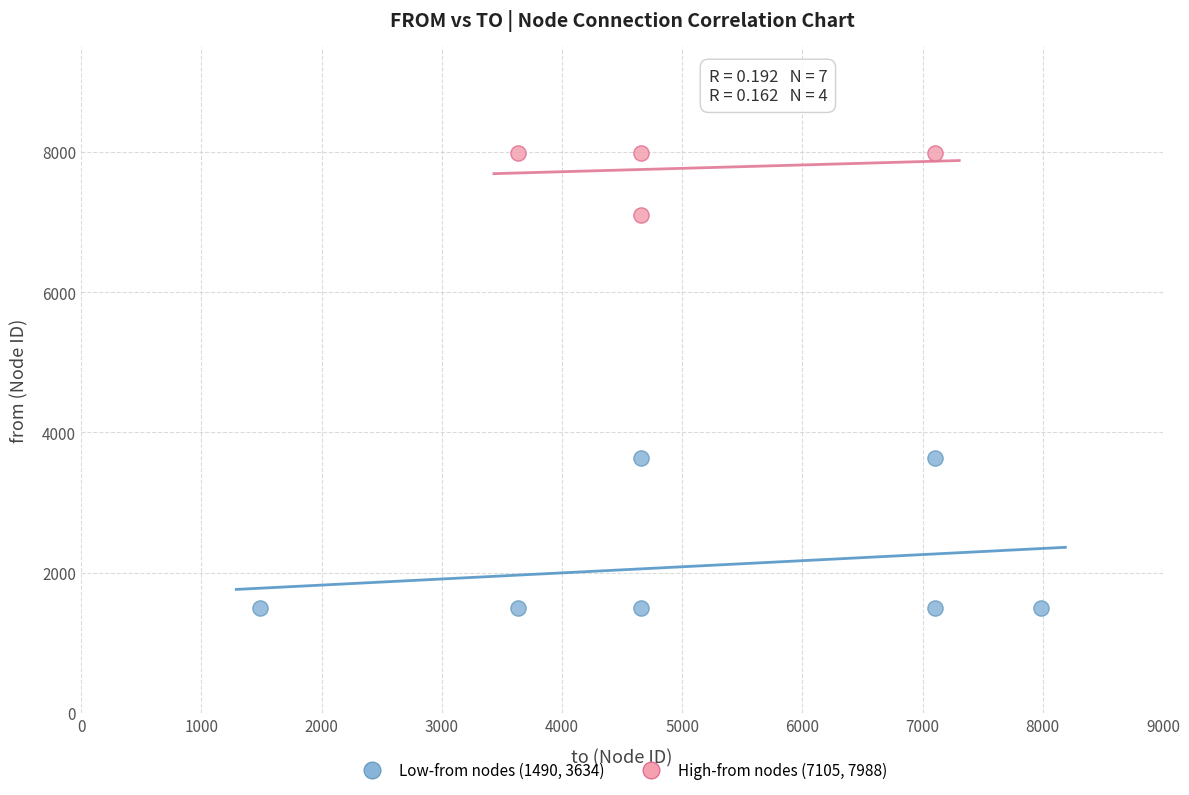

What are all the series names shown in the legend?

Low-from nodes (1490, 3634), High-from nodes (7105, 7988)